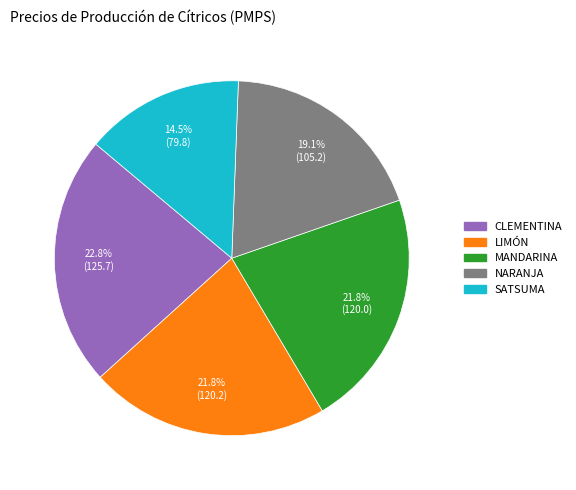

Is it true that NARANJA is 10% of the pie?

False